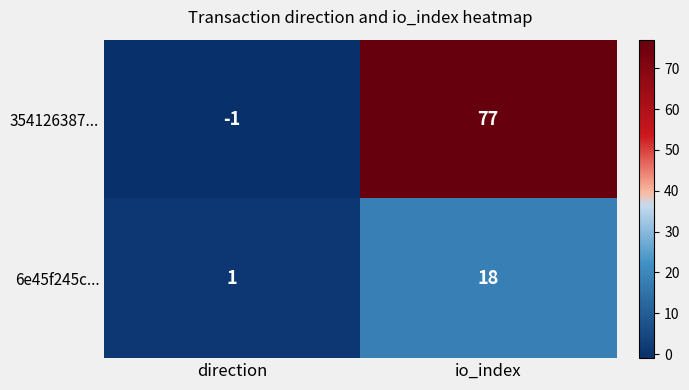

What is the greatest value displayed?

77